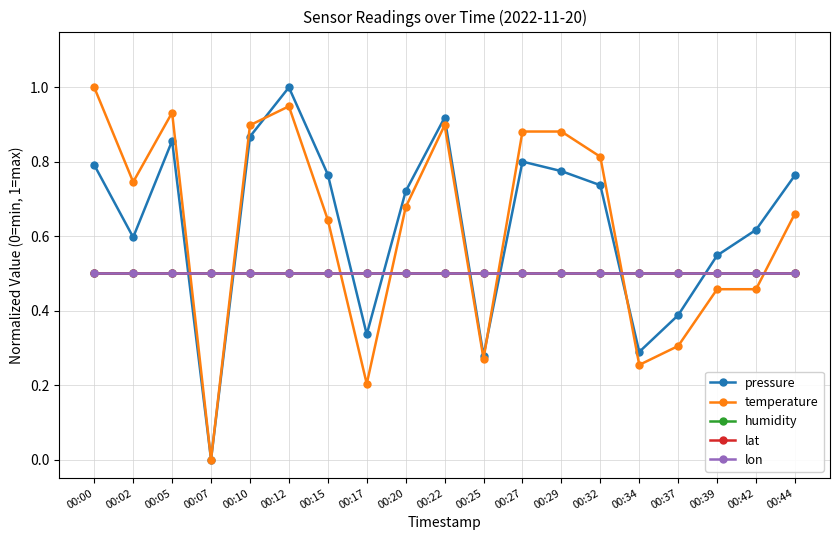

Does the chart have visible grid lines?

Yes